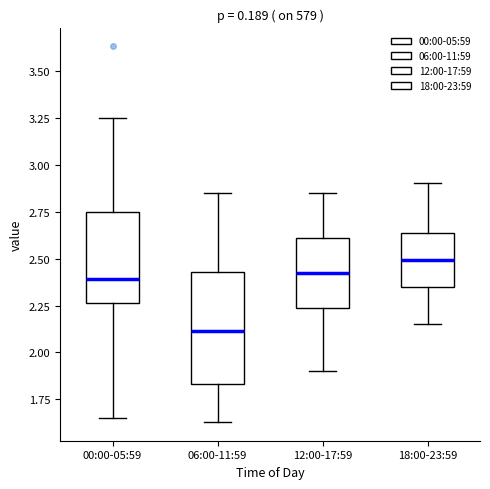

Reading left to right, transcribe this box plot: for each box, give where its median line is, the range the box spans, and where its two whiskers end, as read against the y-axis. The values are not printed on the chart, so give them approximately, as read against the axis.

00:00-05:59: median 2.40, box 2.25 to 2.75, whiskers 1.65 to 3.25
06:00-11:59: median 2.10, box 1.85 to 2.45, whiskers 1.65 to 2.85
12:00-17:59: median 2.45, box 2.25 to 2.60, whiskers 1.90 to 2.85
18:00-23:59: median 2.50, box 2.35 to 2.65, whiskers 2.15 to 2.90